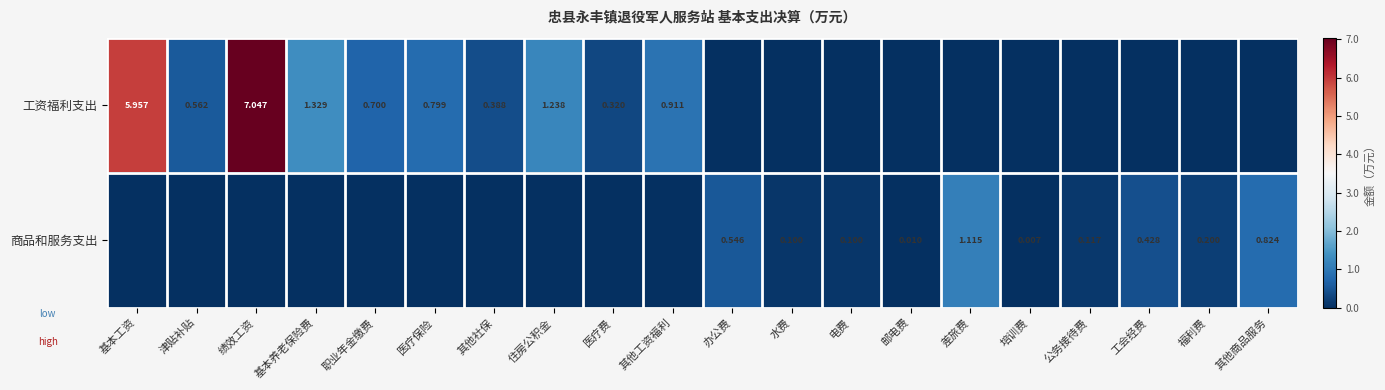

Is the value of 工资福利支出 at 津贴补贴 greater than the value of 商品和服务支出 at 邮电费?

Yes